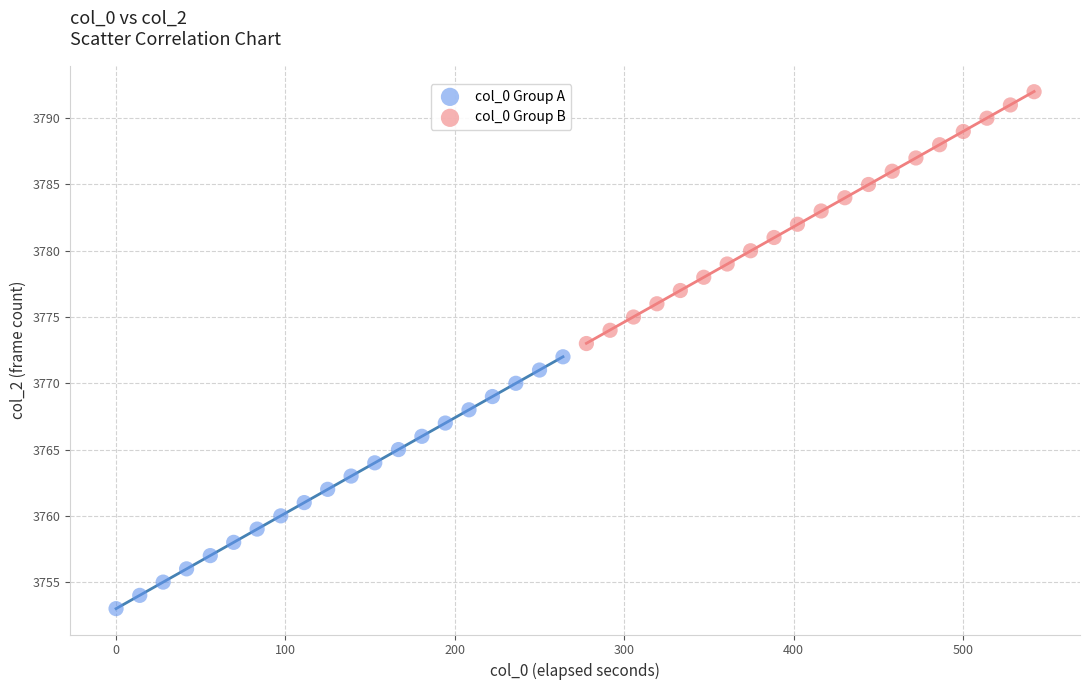

Which series contains the highest Y value?

col_0 Group B